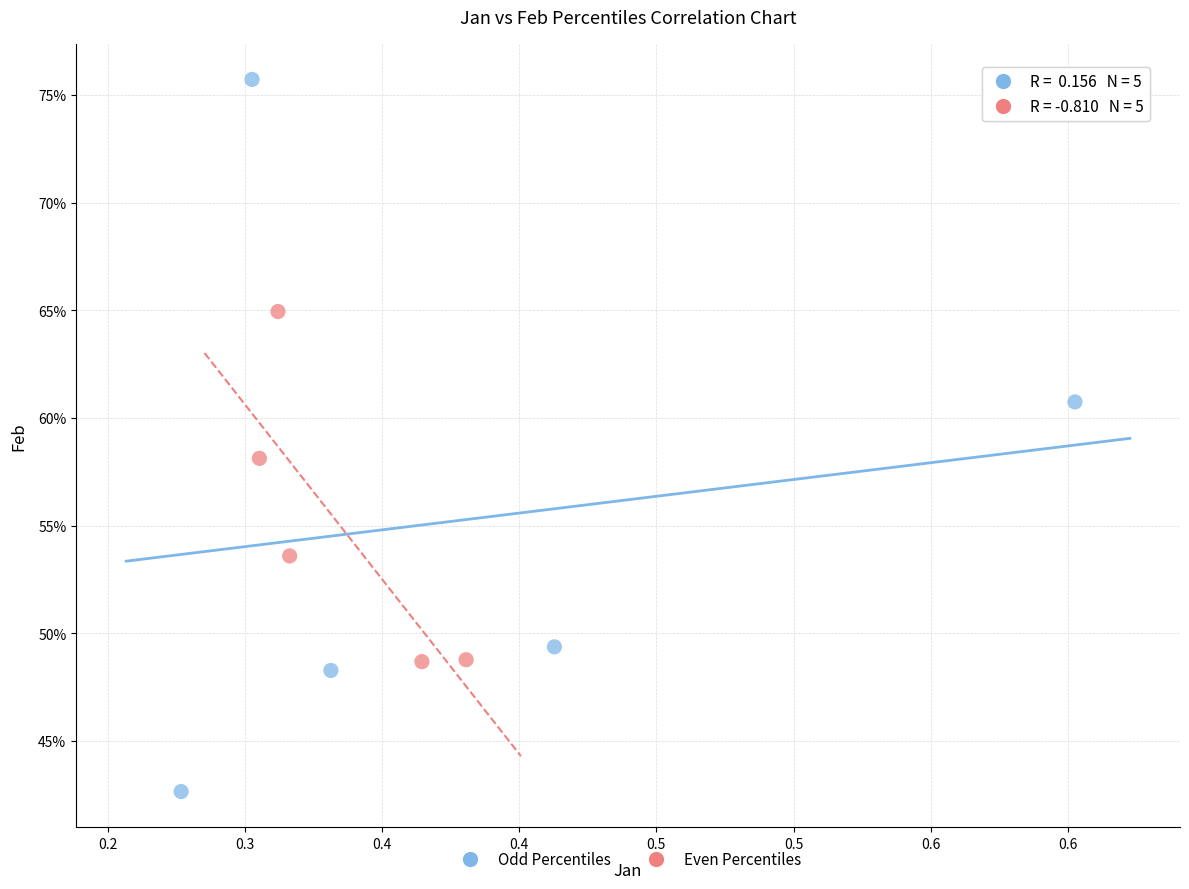

Which series reaches the maximum Y coordinate?

Odd Percentiles